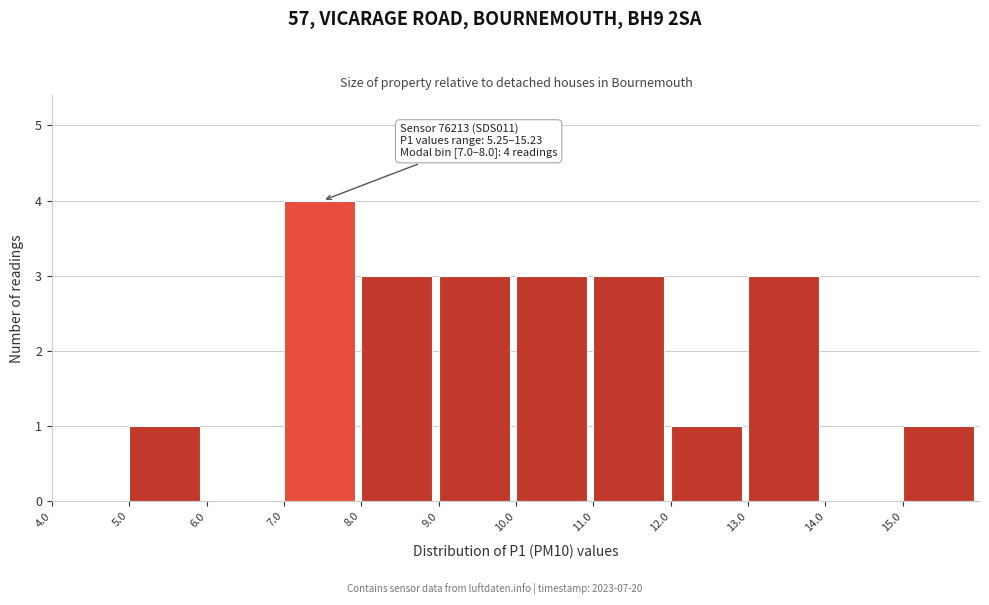

Which range on the x-axis has the tallest bar?

7 to 8